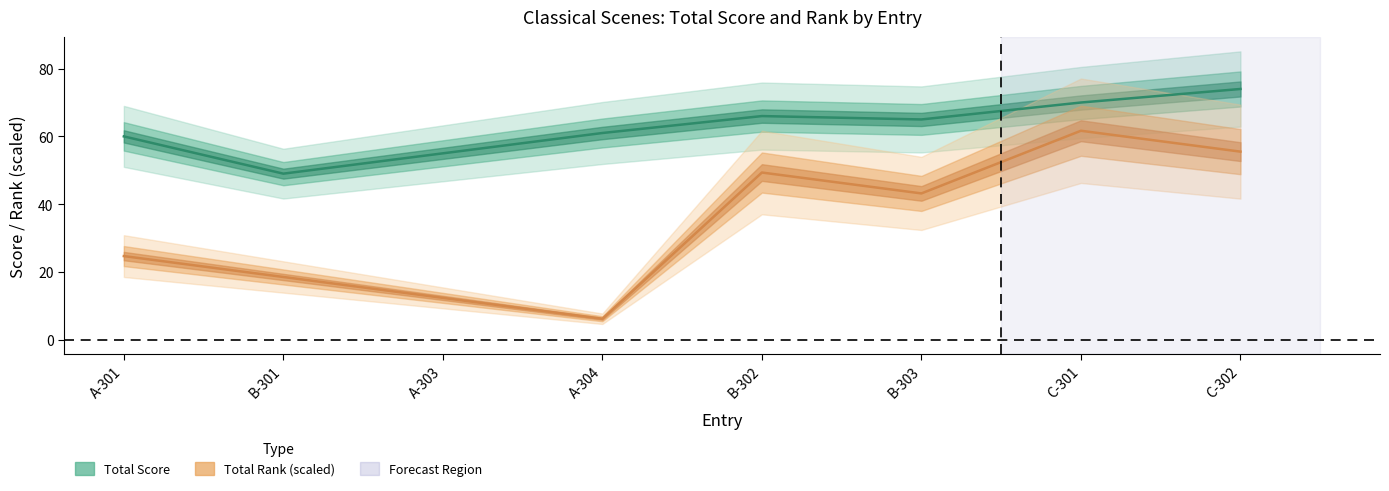

At which label is Total Rank (scaled) closest to 33?

A-301